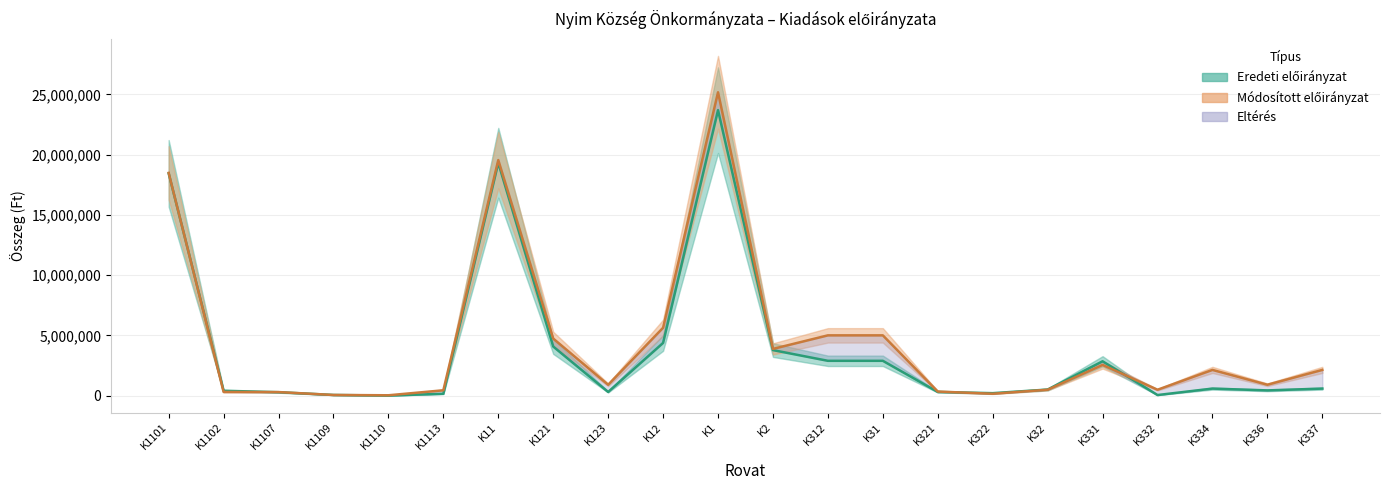

Between which two adjacent categories do Módosított előirányzat and Eredeti előirányzat first intersect?

K1101 and K1102